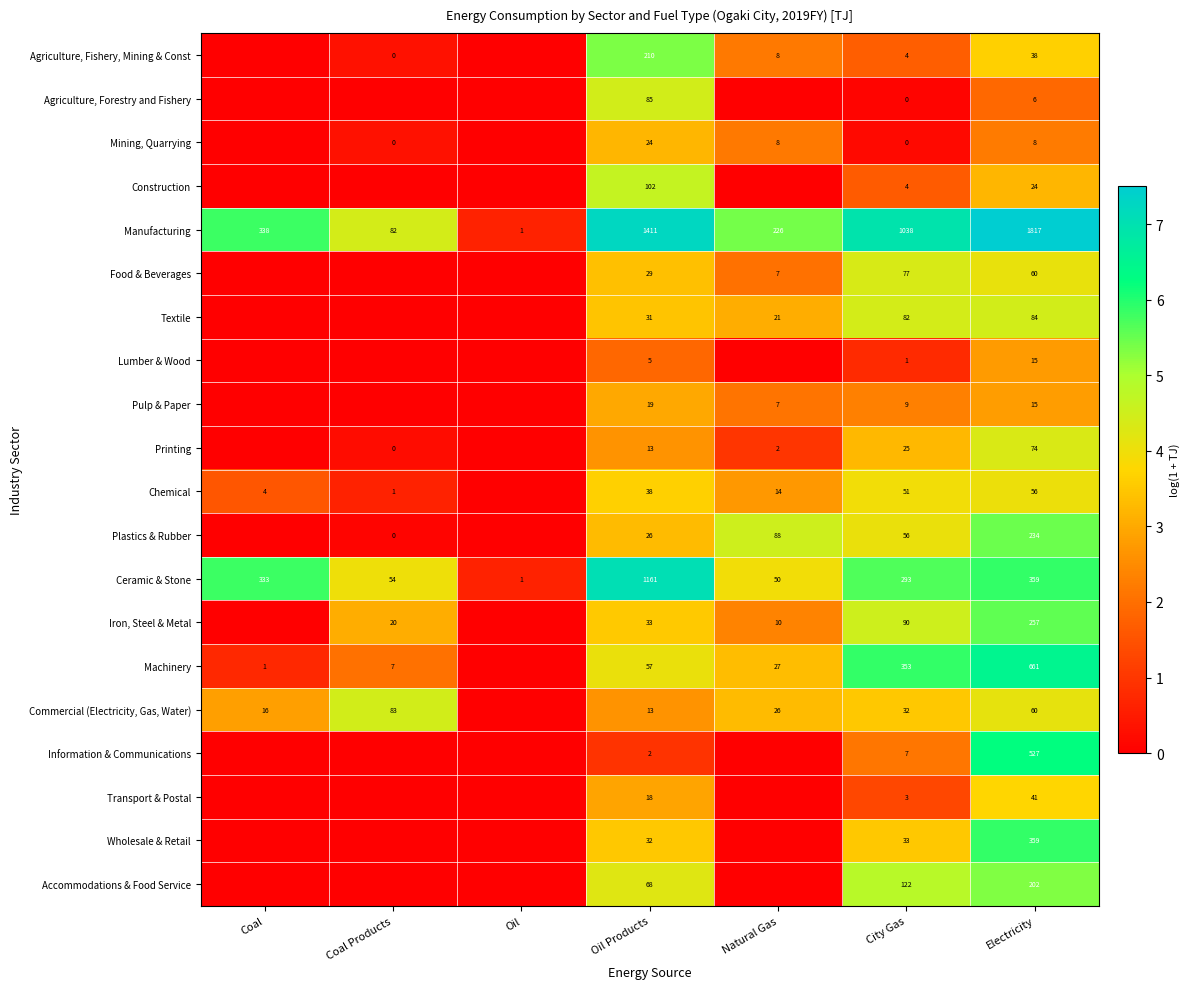

Which has a higher value, Oil or Natural Gas?

Natural Gas